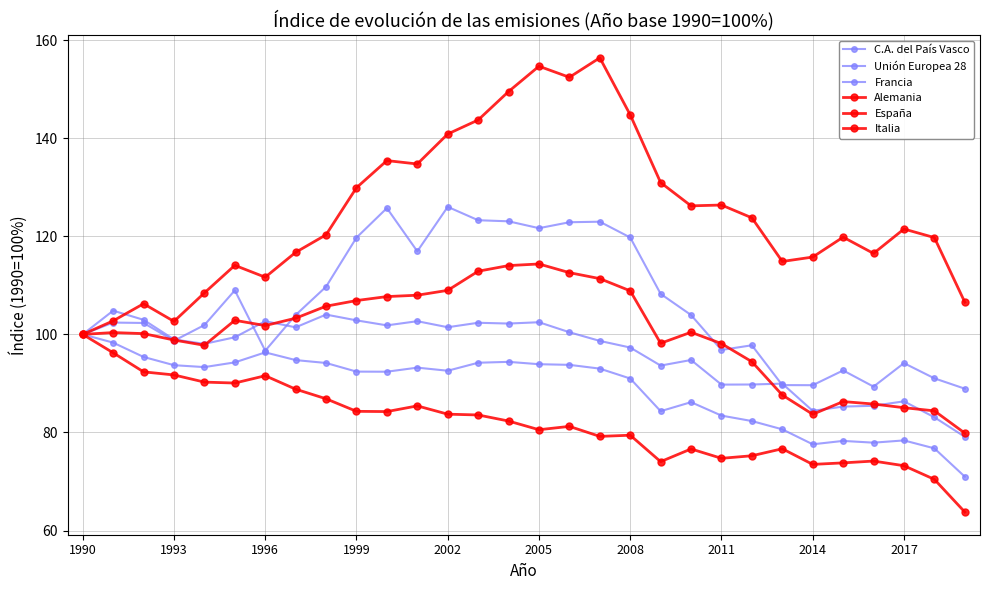

How many categories are shown in the chart?

30